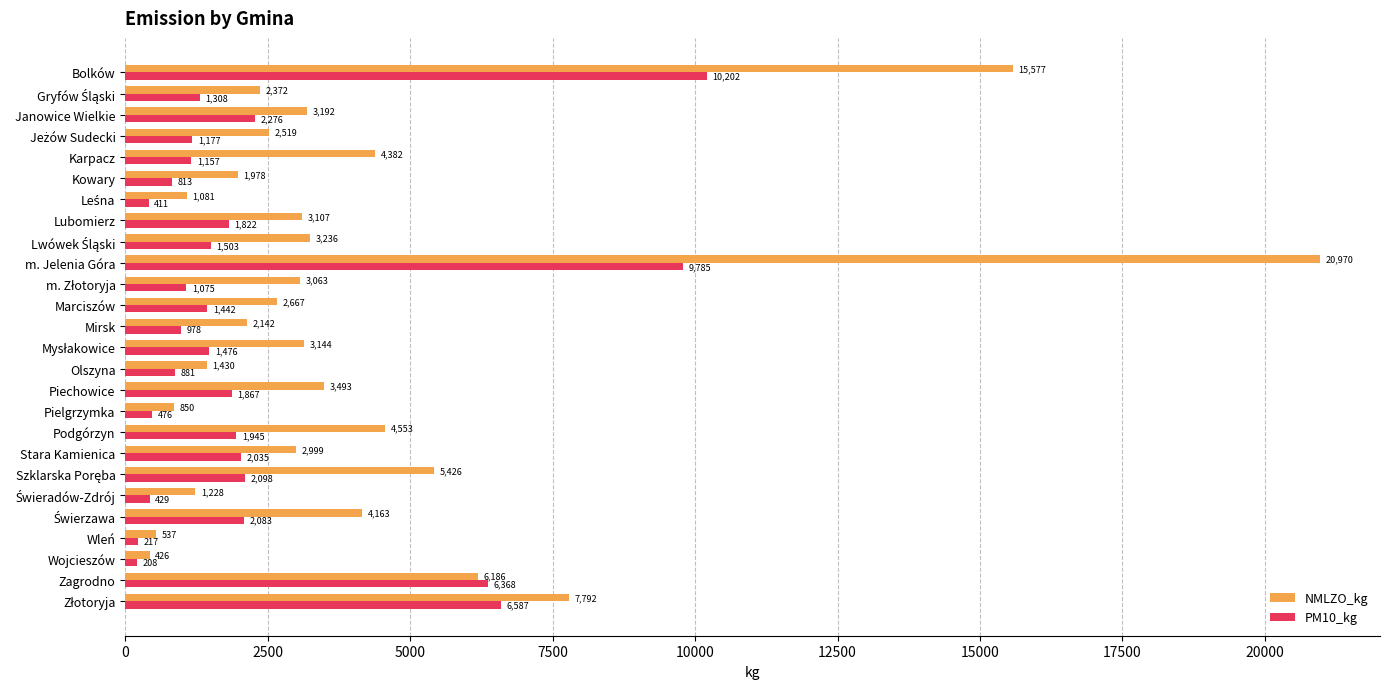

What value does the PM10_kg series have at Kowary?

813.5